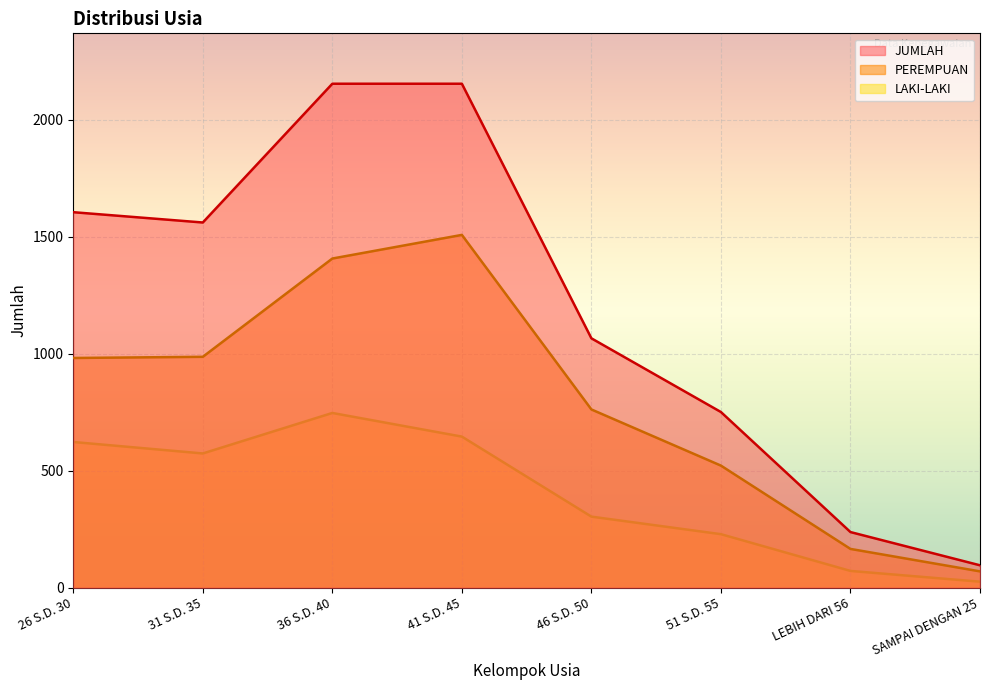

Reading right to left, what are all the values shown in this chart?

LAKI-LAKI: 26	72	229	304	646	747	574	623
PEREMPUAN: 70	166	522	762	1508	1407	987	982
JUMLAH: 96	238	751	1066	2154	2154	1561	1605